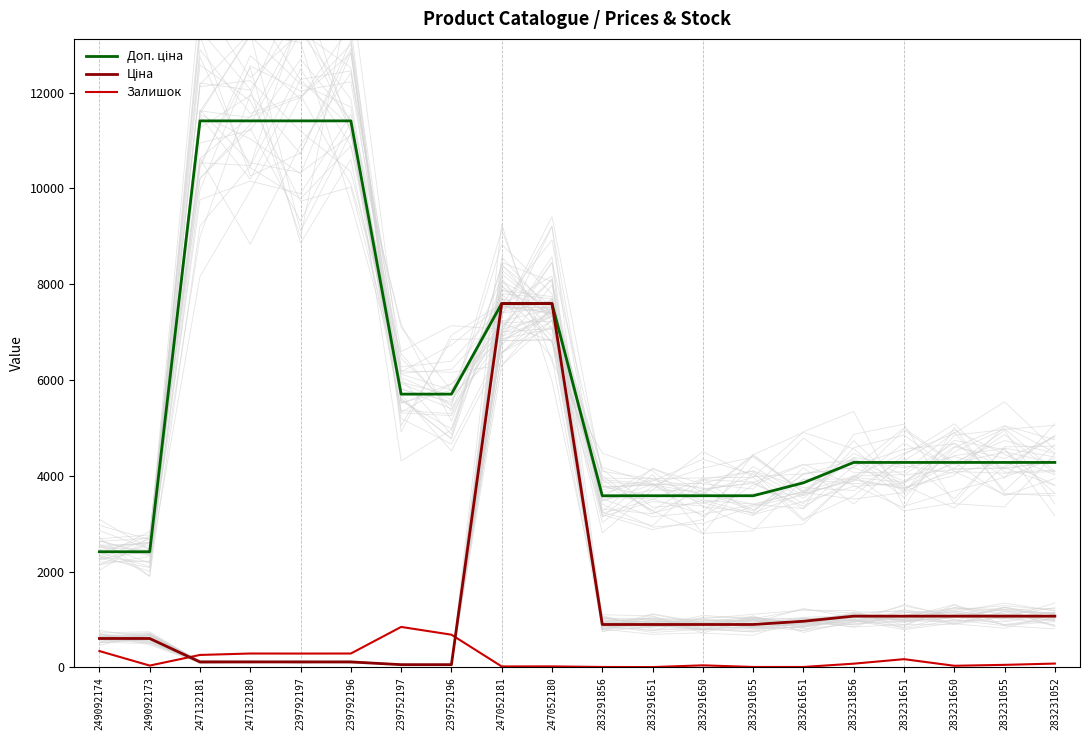

How many series are shown in this chart?

3